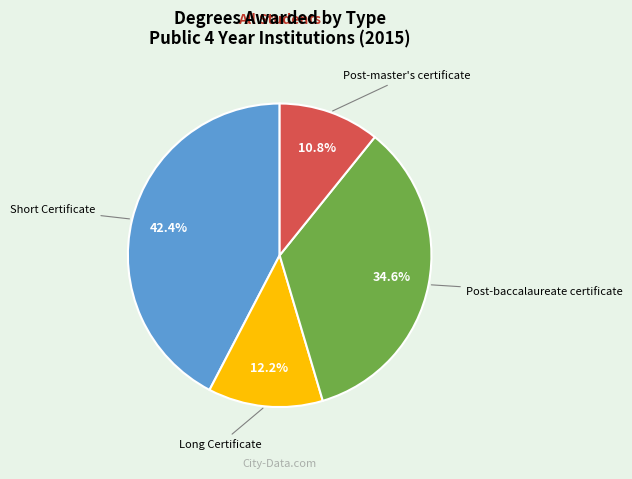

Is there a majority slice in this chart?

No